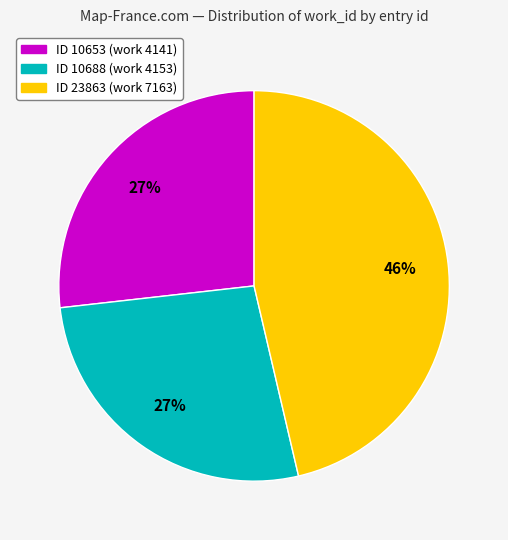

To the nearest percent, what is the average slice percentage?

33%